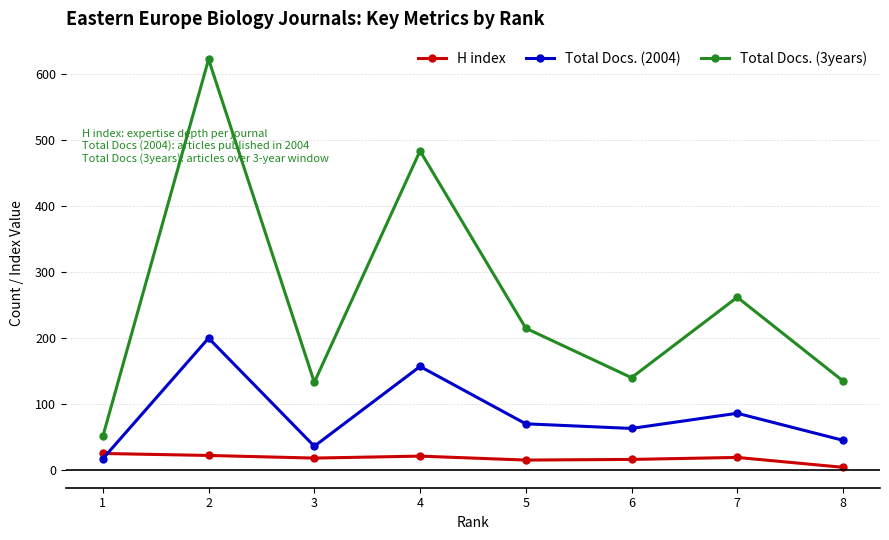

At which category does Total Docs. (3years) reach its first local valley?

3